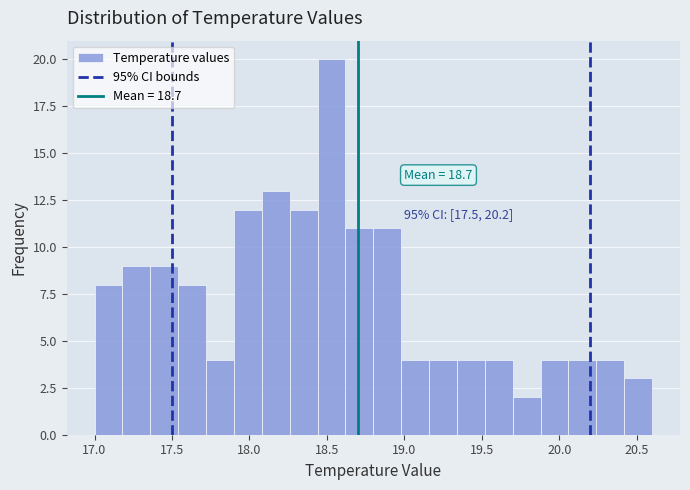

Read against the x-axis, roughly where is the centre of the tallest bar?

18.55